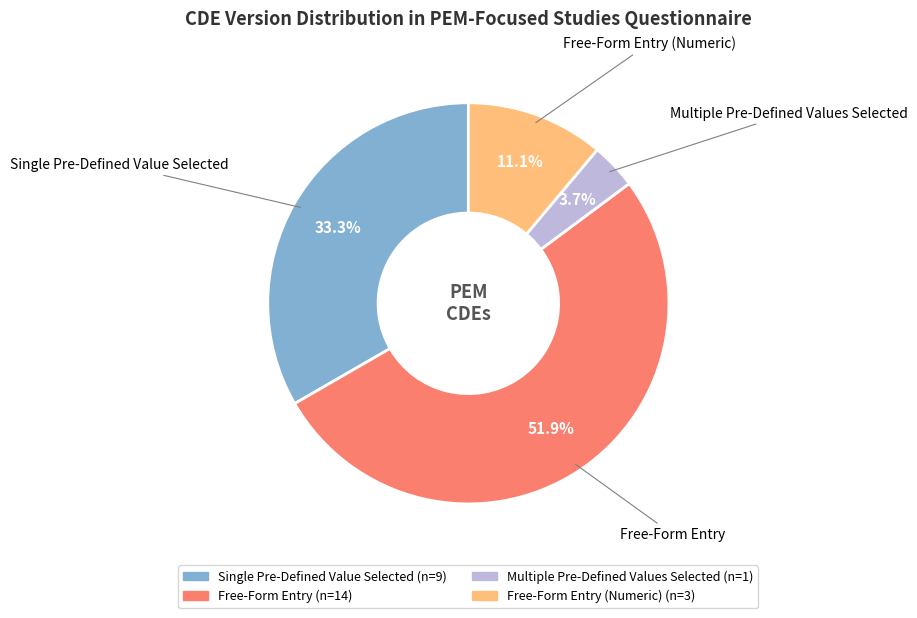

Is there any slice that represents more than half of the pie?

Yes